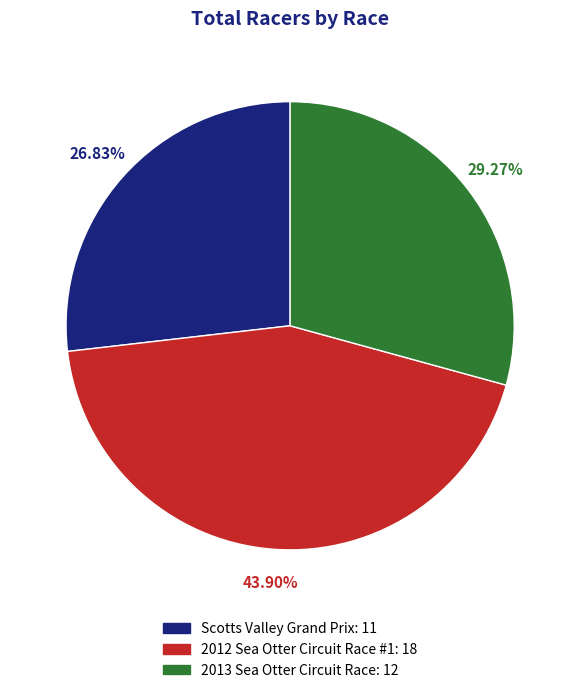

Is there any slice that represents more than half of the pie?

No